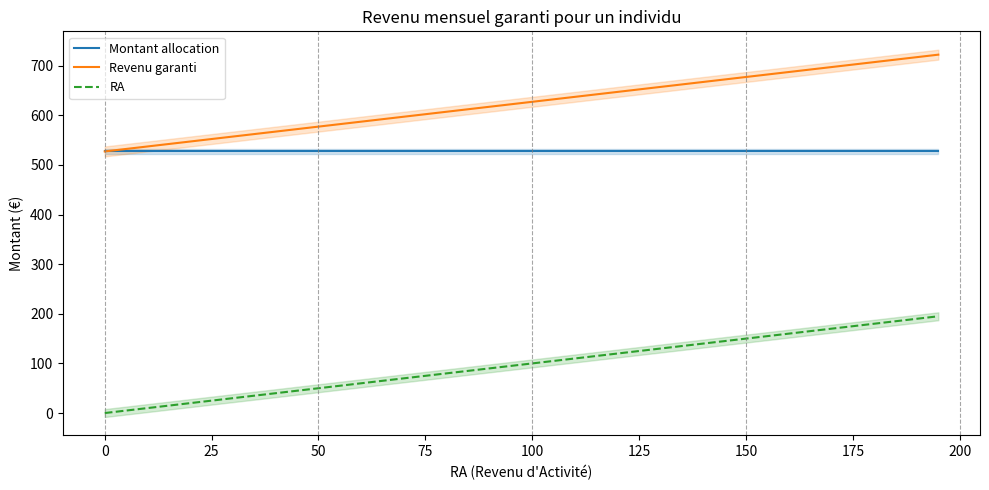

At how many categories does at least one series exceed 358?

40